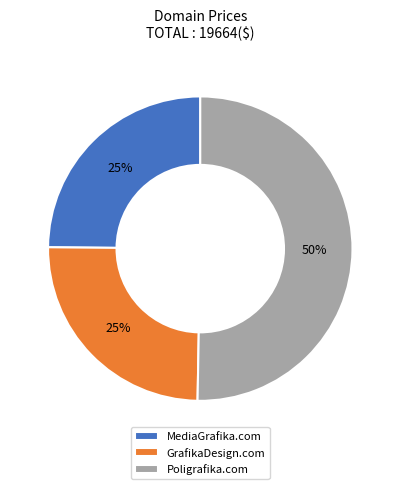

Which category accounts for the majority?

Poligrafika.com